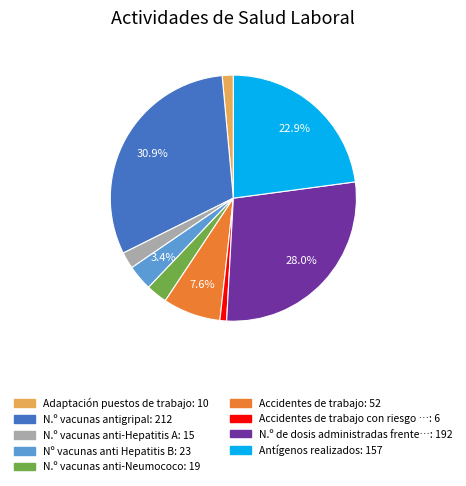

Is there any slice that represents more than half of the pie?

No